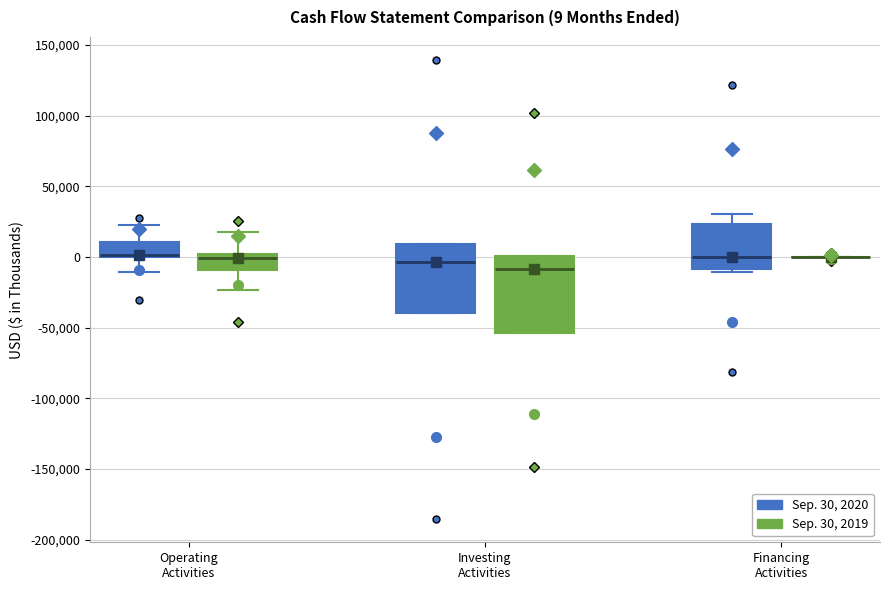

Which box is the tallest, from its lower edge to its upper edge?

Investing Activities (Sep. 30, 2019)